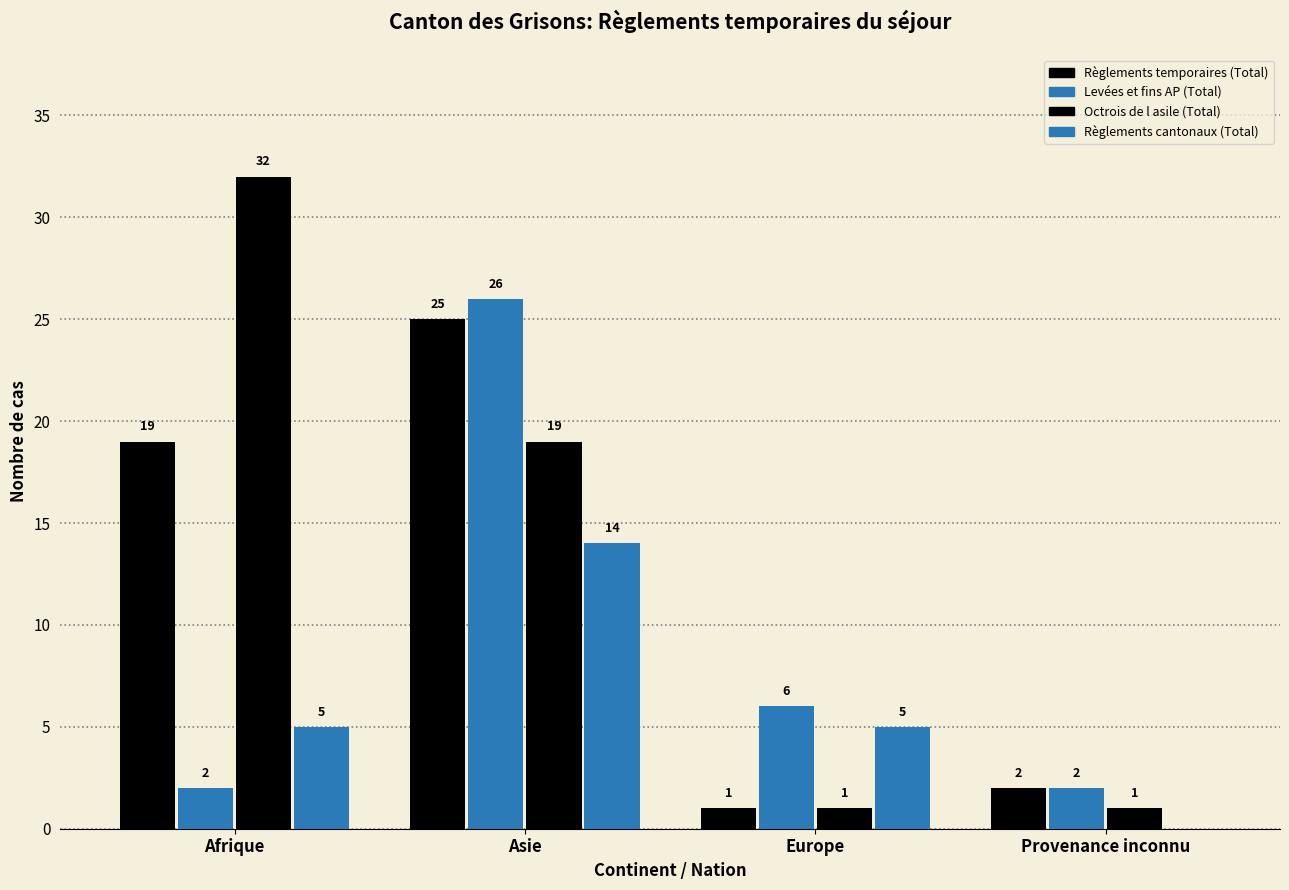

True or false: Règlements temporaires (Total) has a value of 19 at Afrique.

True